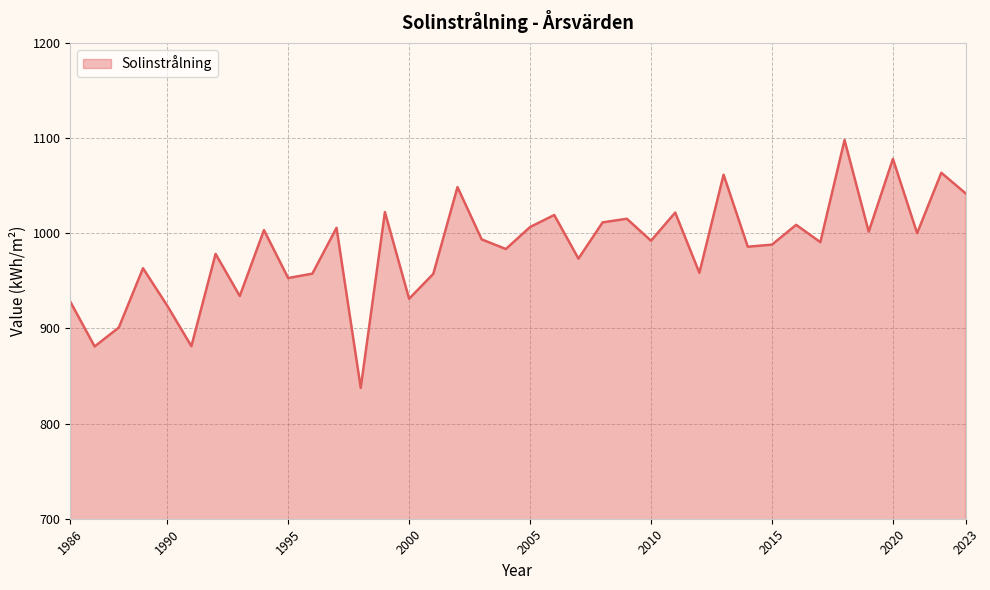

What is the greatest value displayed?

1097.9